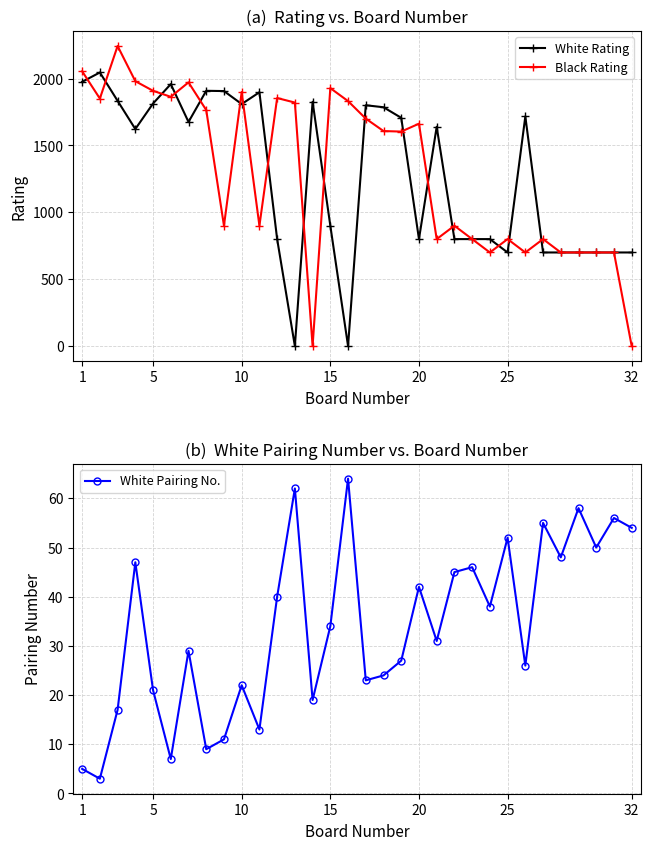

Is this an area chart (filled region under the line)?

No